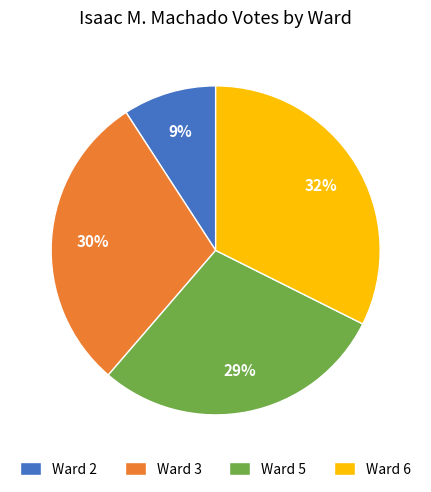

Do Ward 6 and Ward 2 together represent more than half of the pie?

No